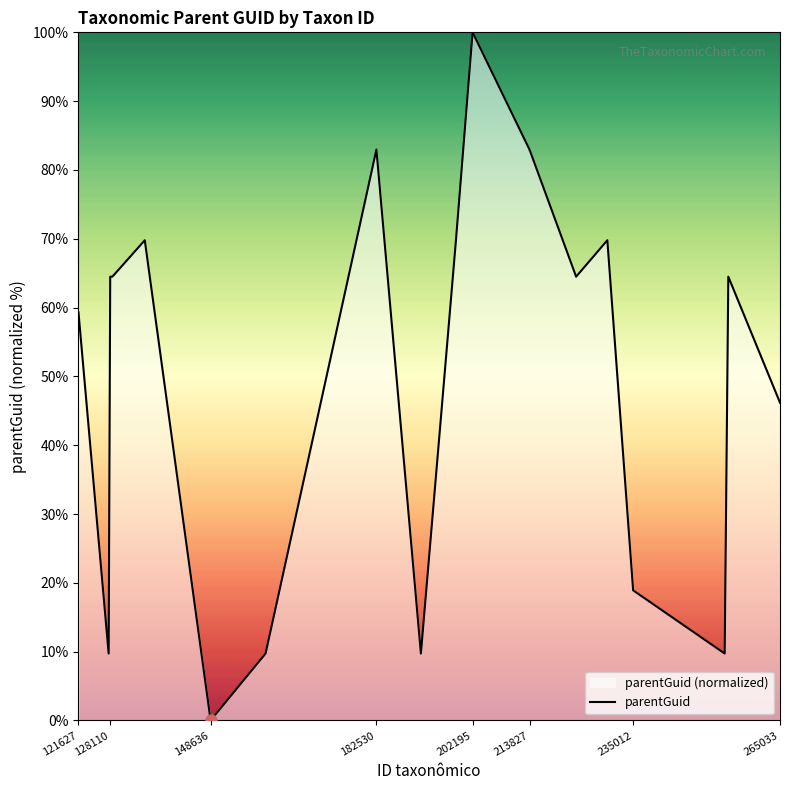

How many interior local peaks (higher than both neighbors) does the data have?

5